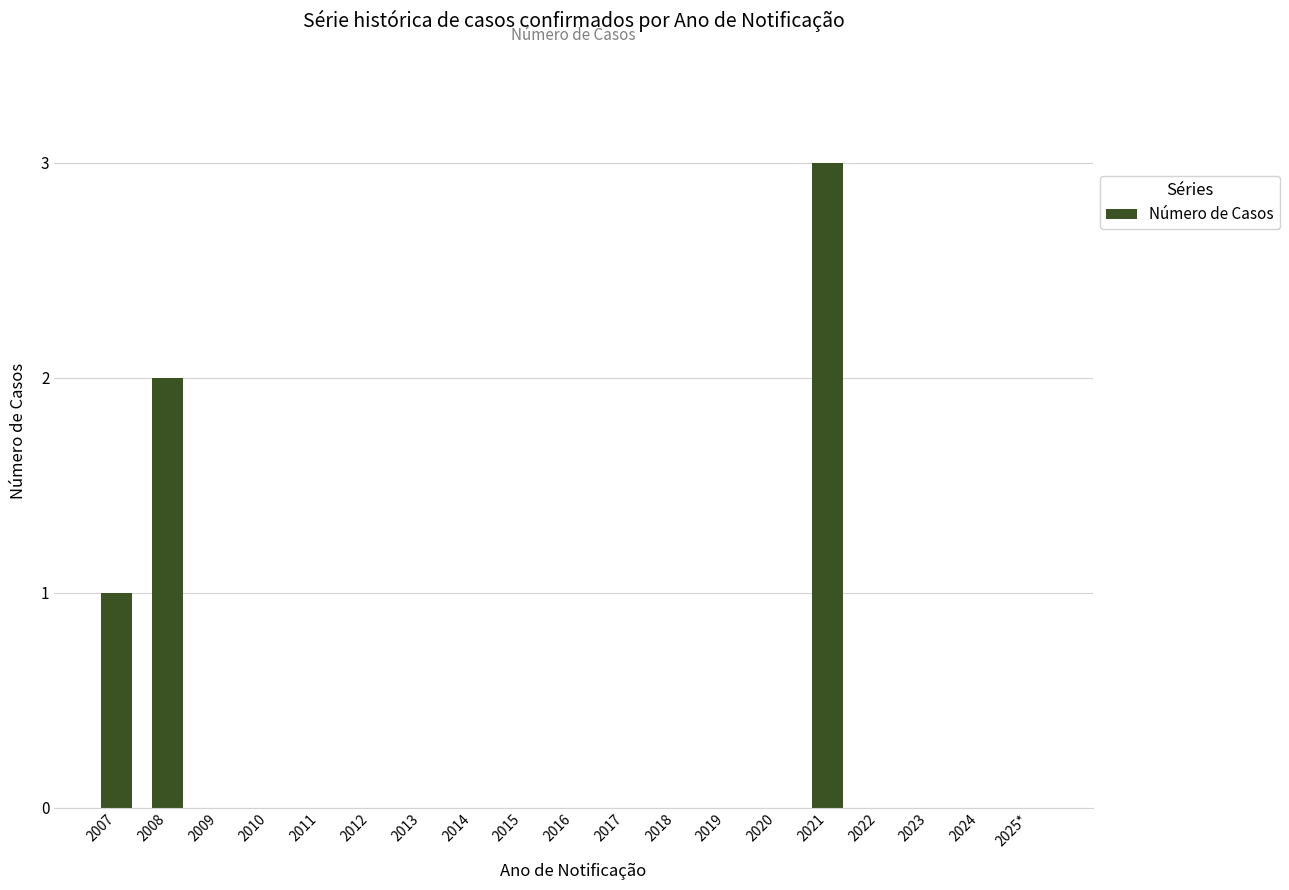

The value at 2011 is -2. True or false?

False